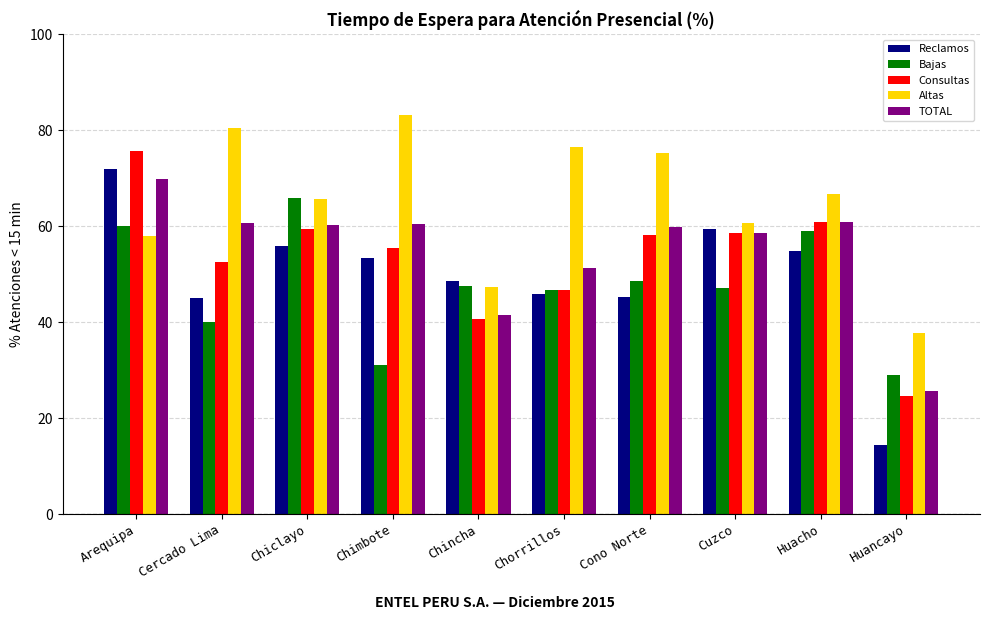

How many series are shown in this chart?

5